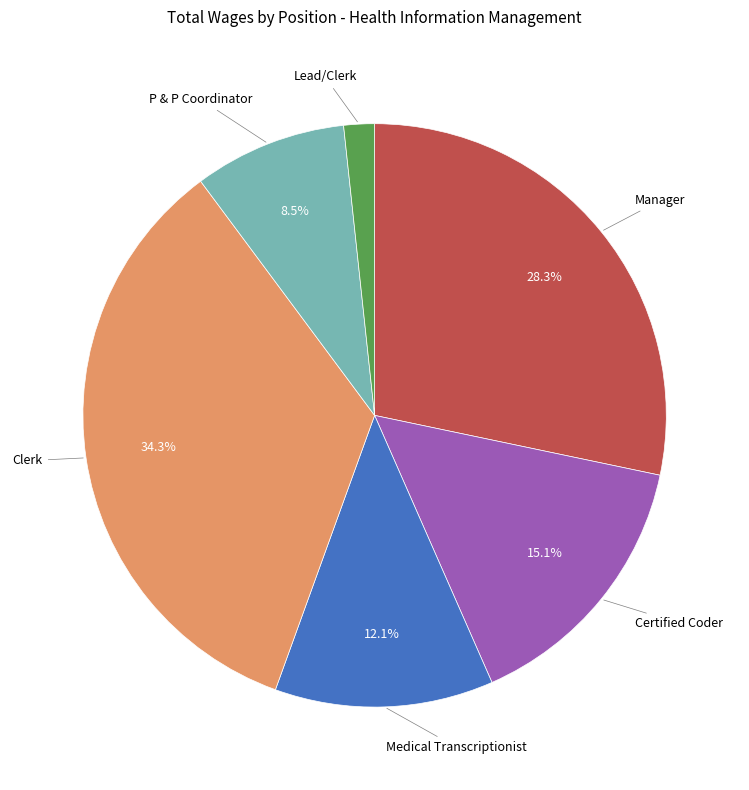

Is there any slice that represents more than half of the pie?

No